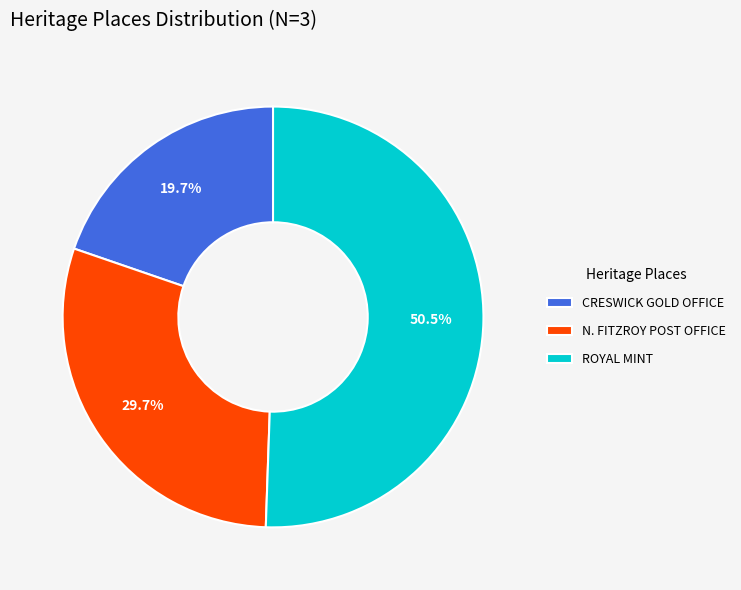

Which has a higher value, N. FITZROY POST OFFICE or CRESWICK GOLD OFFICE?

N. FITZROY POST OFFICE